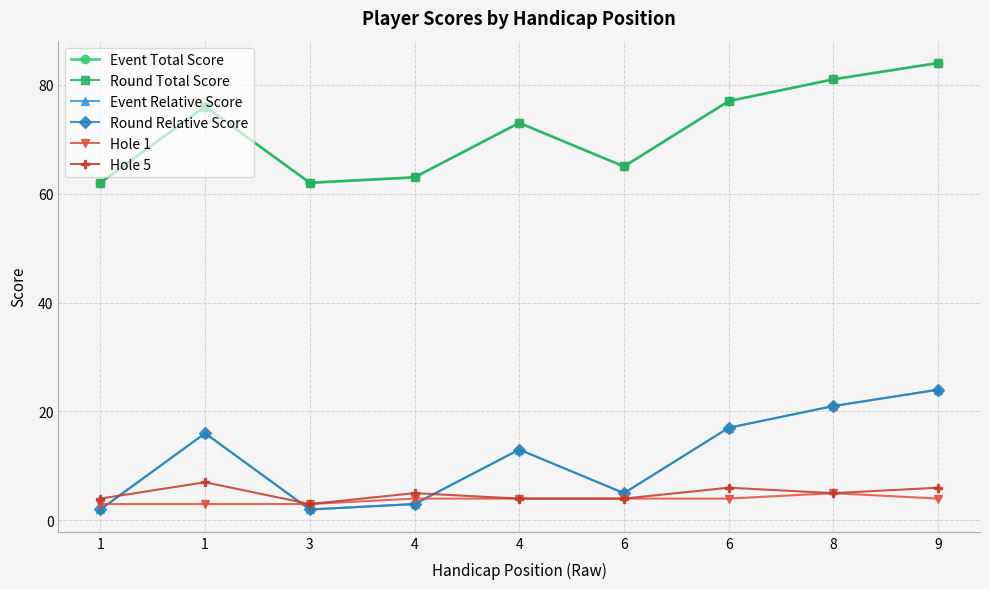

Where is Event Total Score nearest to the value 73?

4